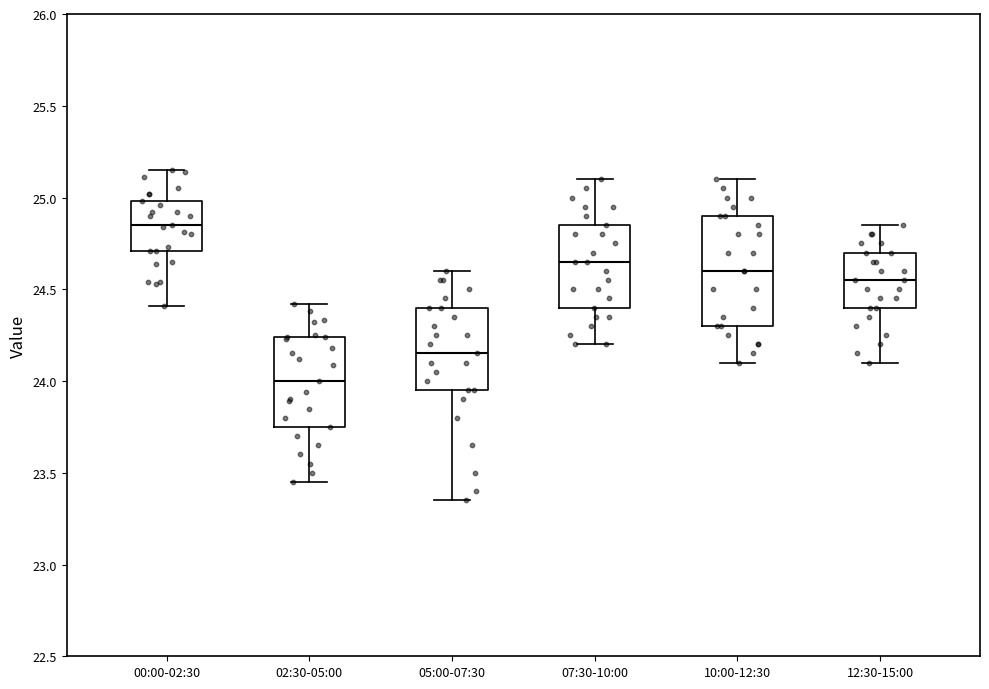

Which box has the highest median line?

00:00-02:30